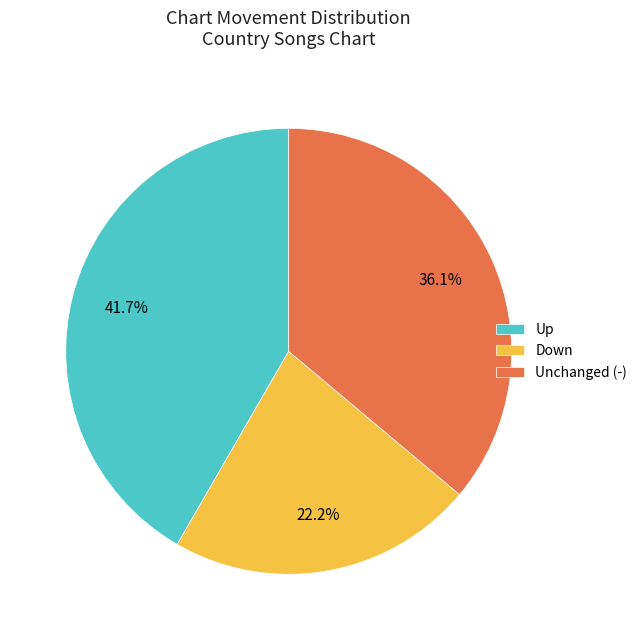

What is the largest slice in the pie chart?

Up